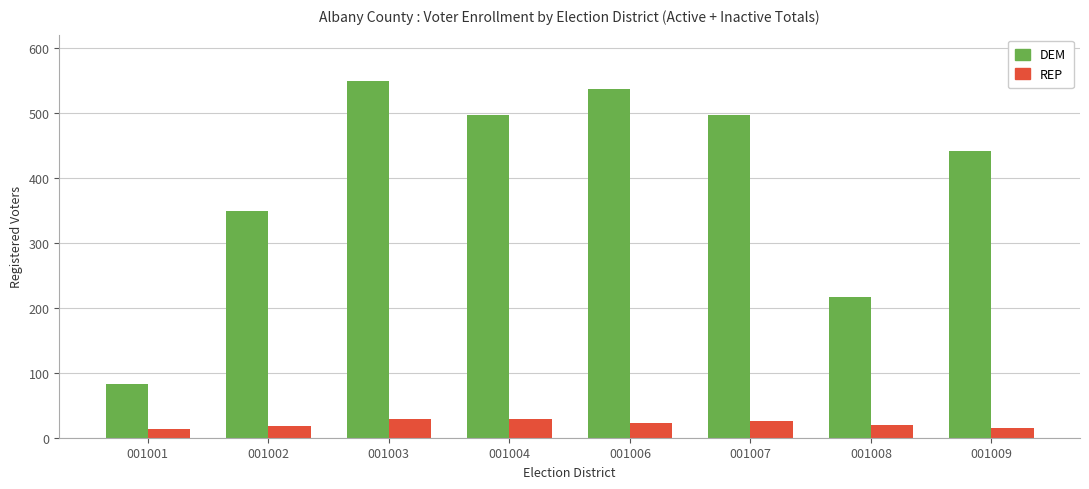

Between 001003 and 001009, which series saw the biggest shift?

DEM